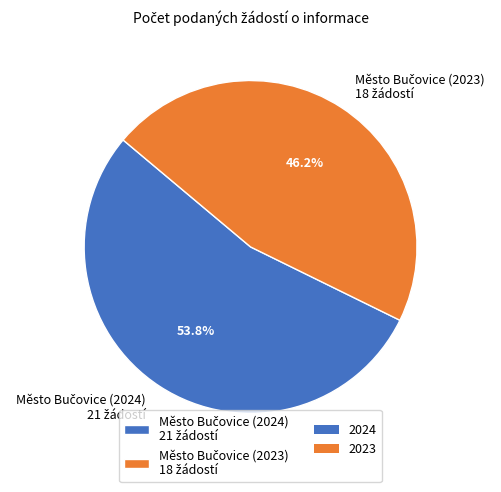

Does any single category account for the majority?

Yes